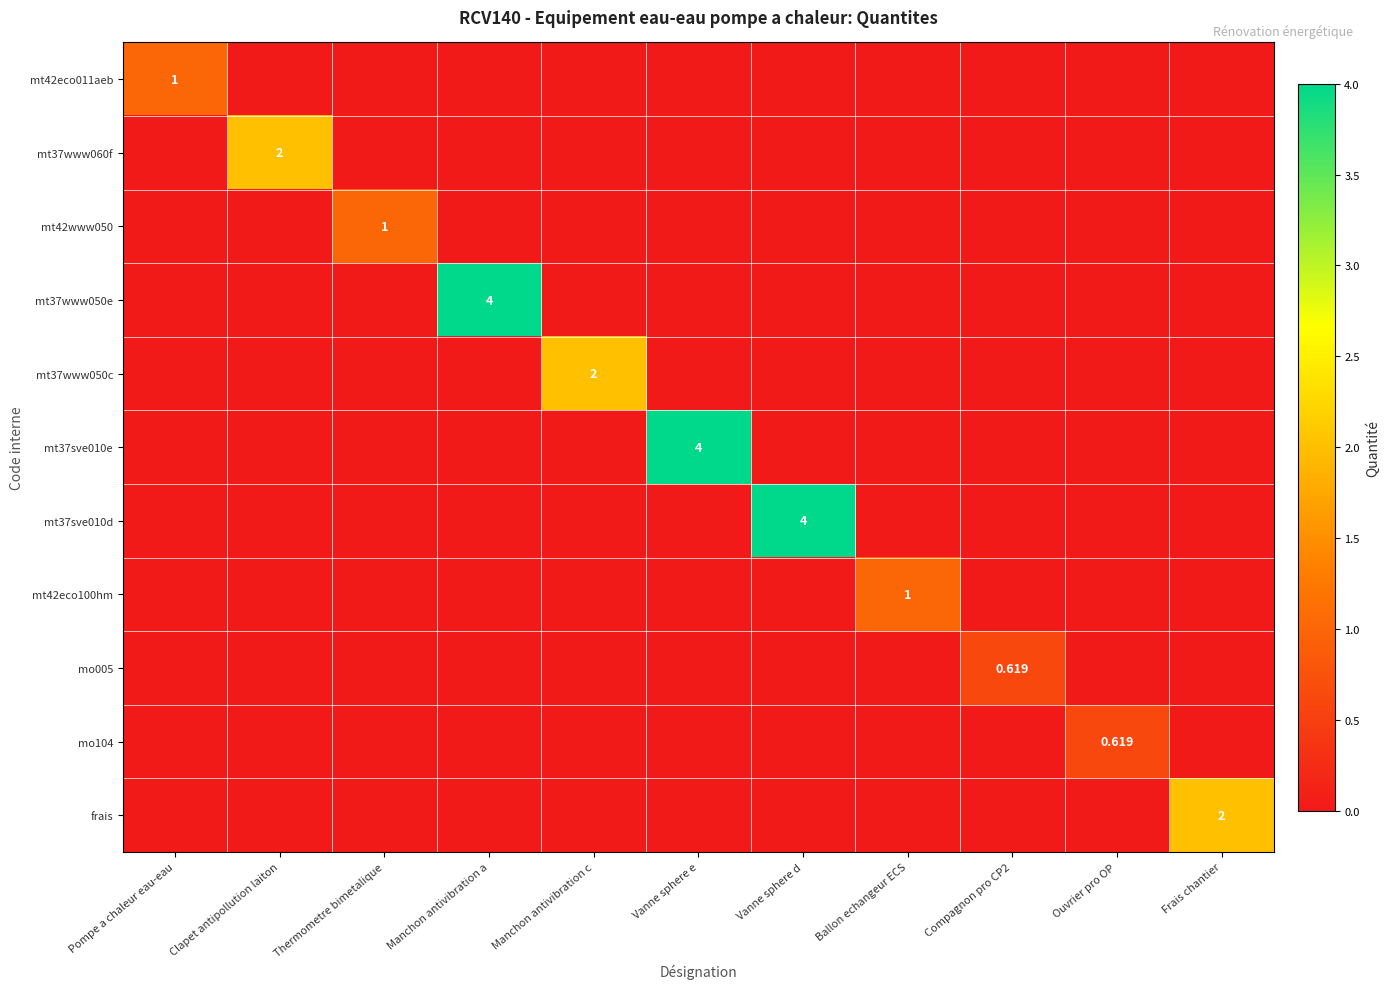

What is the spread (max minus min) of values at Ouvrier pro OP?

0.6